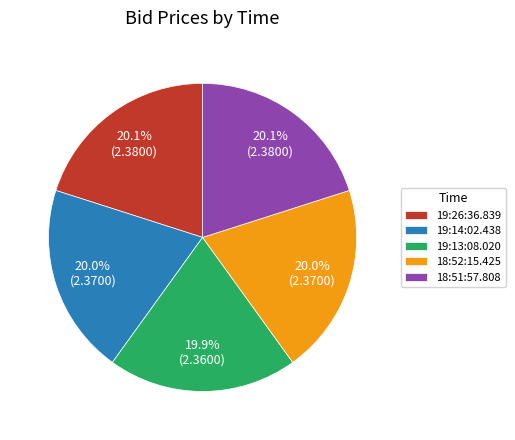

To the nearest percent, what is the average slice percentage?

20%